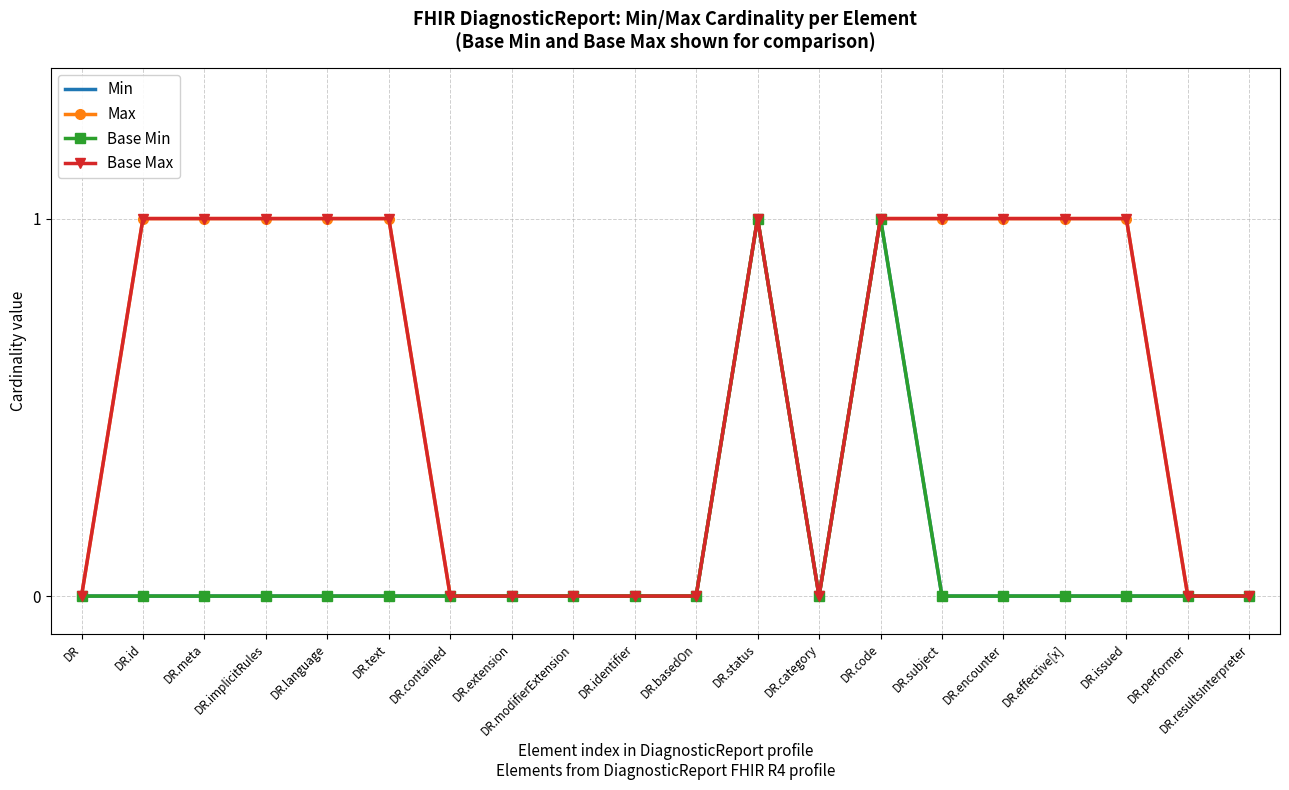

Between DR.language and DR.encounter, which is larger?

DR.language